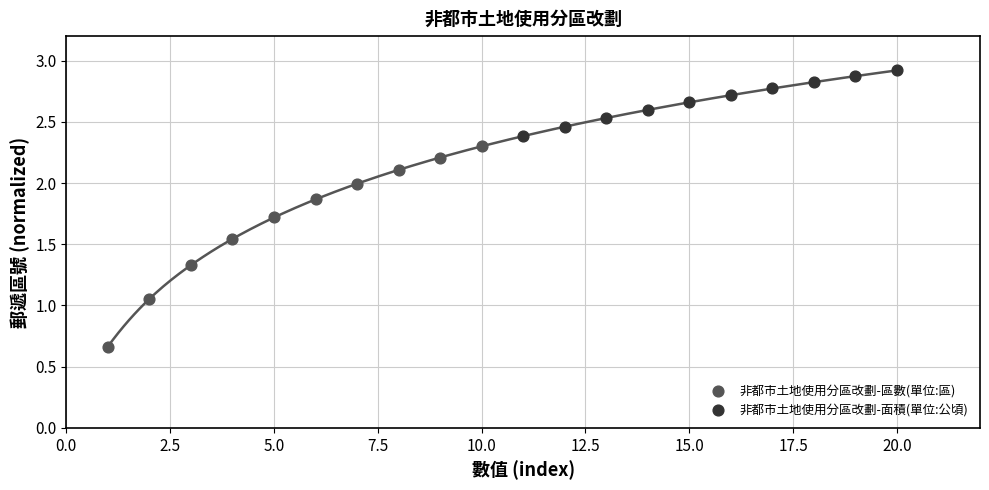

What are all the series names shown in the legend?

非都市土地使用分區改劃-區數(單位:區), 非都市土地使用分區改劃-面積(單位:公頃)